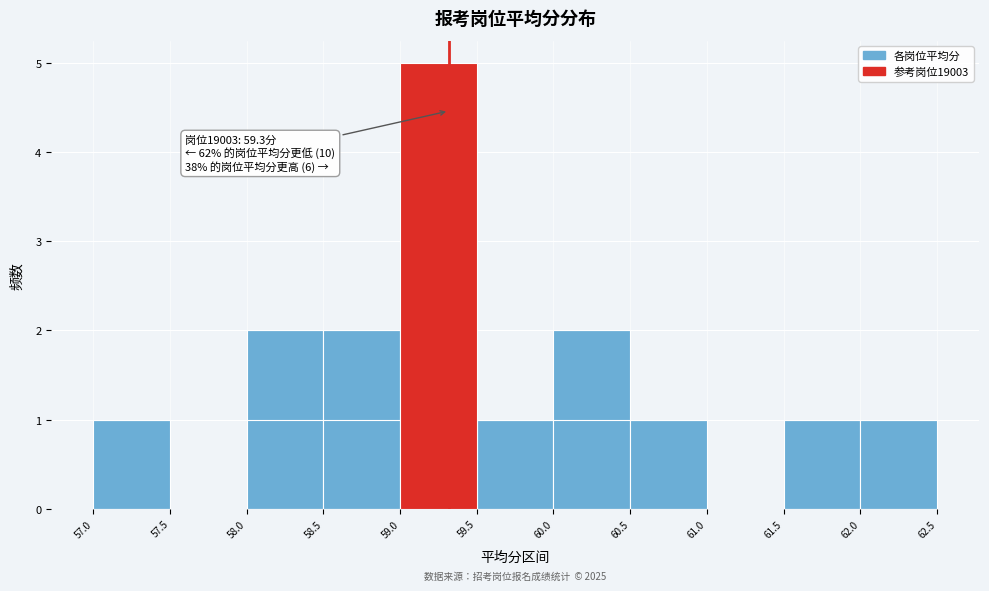

Which range on the x-axis has the tallest bar?

59.0 to 59.5